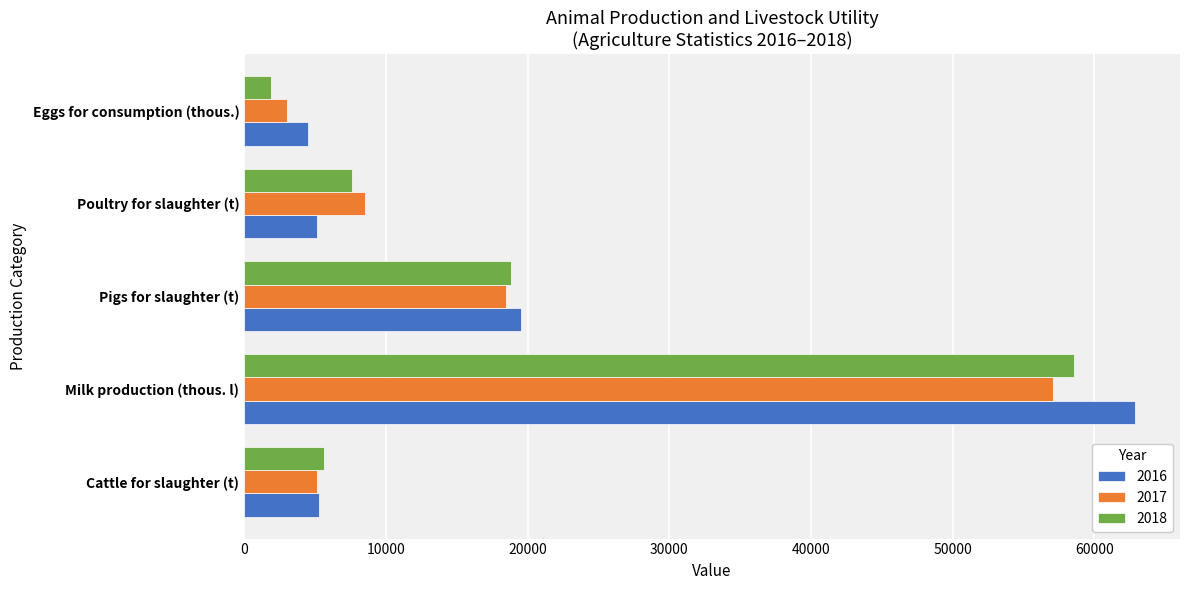

Which series has the largest range (max minus min)?

2016